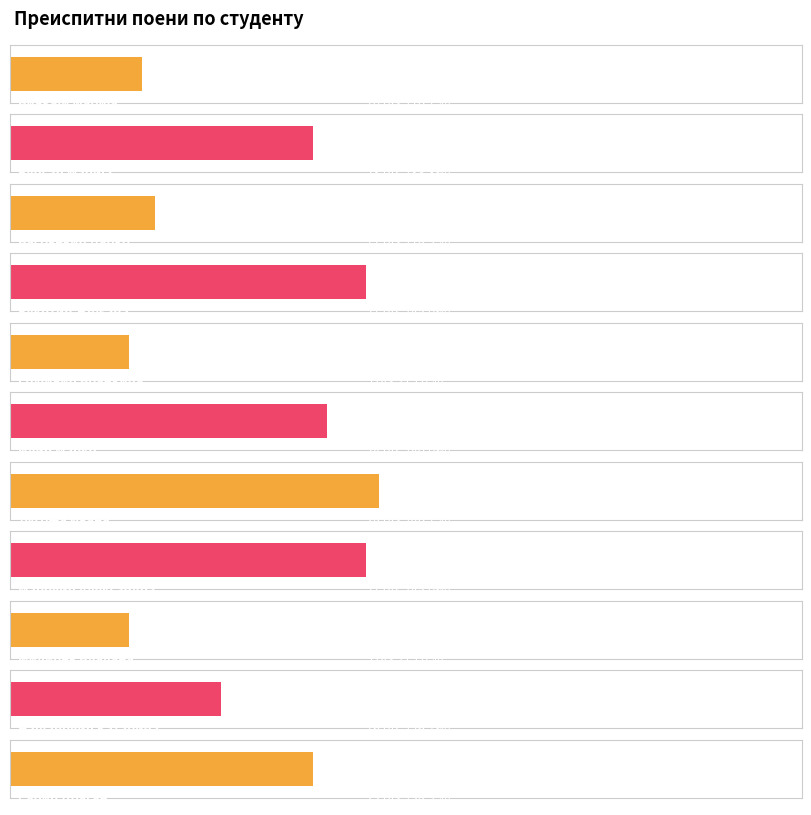

What is the label of the 10th bar from the left?

Најдановић Катарина